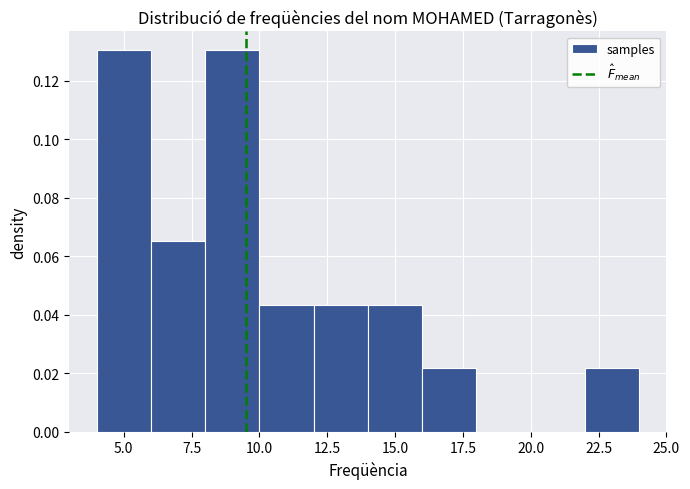

Reading left to right, list every bar in this chart as the range it spans on the x-axis followed by its height. The values are not printed on the chart, so give them approximately, as read against the axis.

4 to 6: 0.130
6 to 8: 0.066
8 to 10: 0.130
10 to 12: 0.044
12 to 14: 0.044
14 to 16: 0.044
16 to 18: 0.022
18 to 20: 0
20 to 22: 0
22 to 24: 0.022